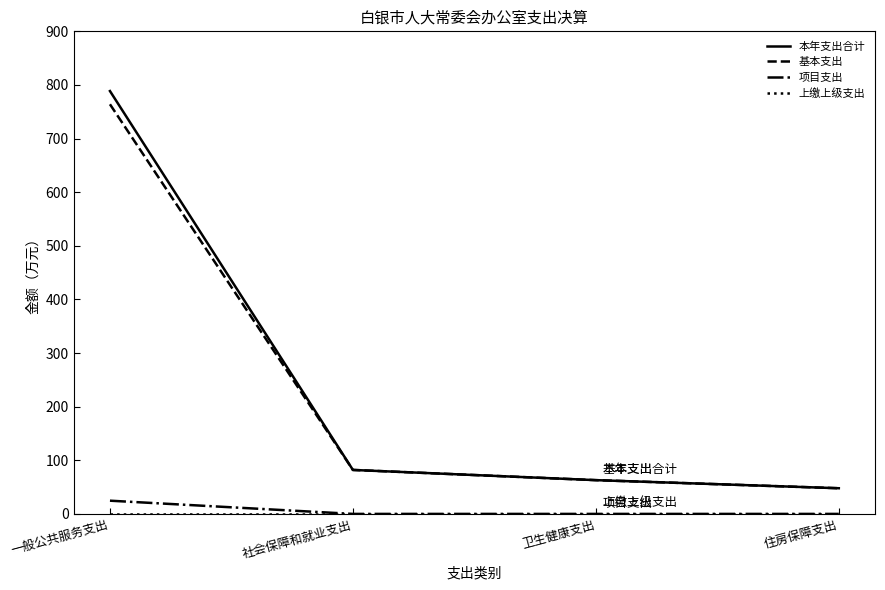

What is the difference between the maximum and minimum values in the 本年支出合计 series?

740.8